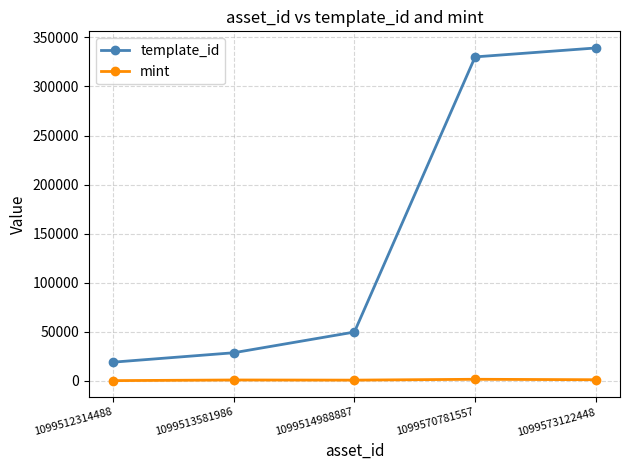

What is the sum of all template_id values?

767107